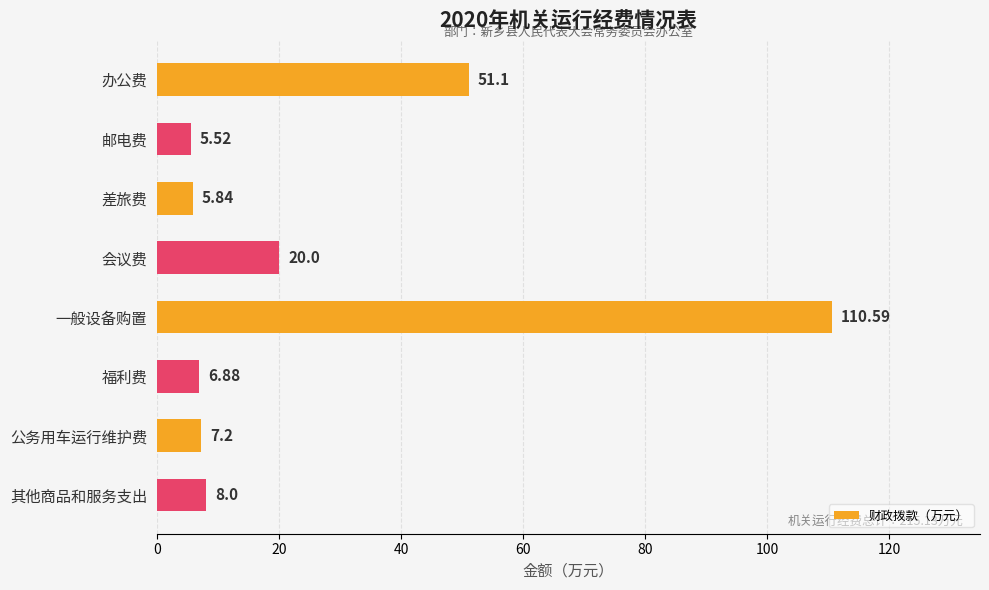

What is the label of the 6th bar from the bottom?

差旅费